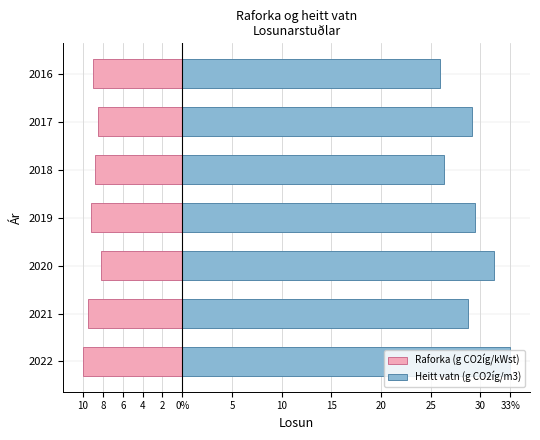

Rank the series at 2020 from lowest to highest value.

Raforka (g CO2íg/kWst), Heitt vatn (g CO2íg/m3)